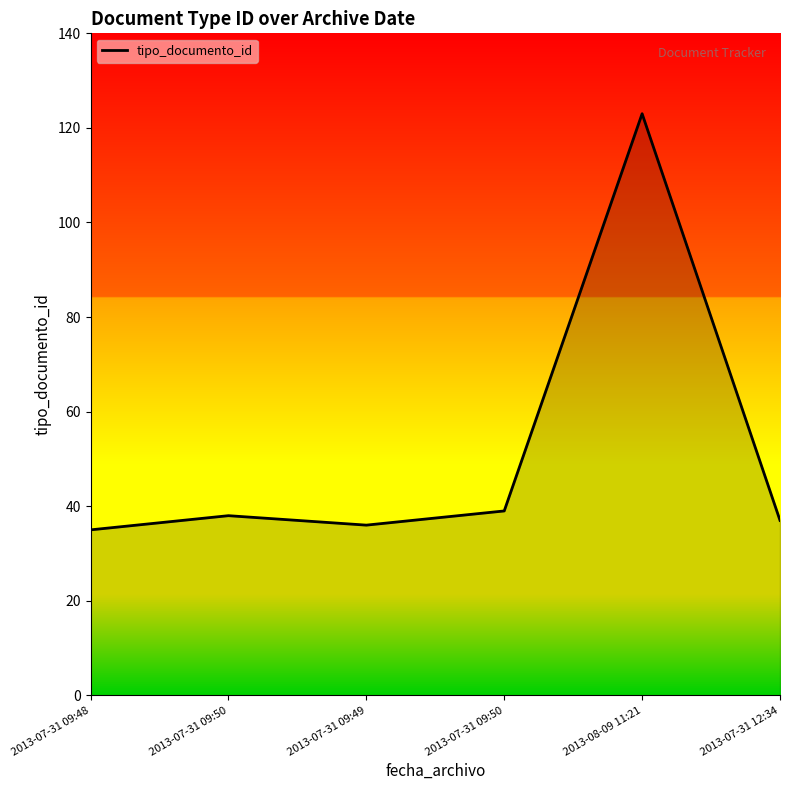

How many categories are shown in the chart?

6